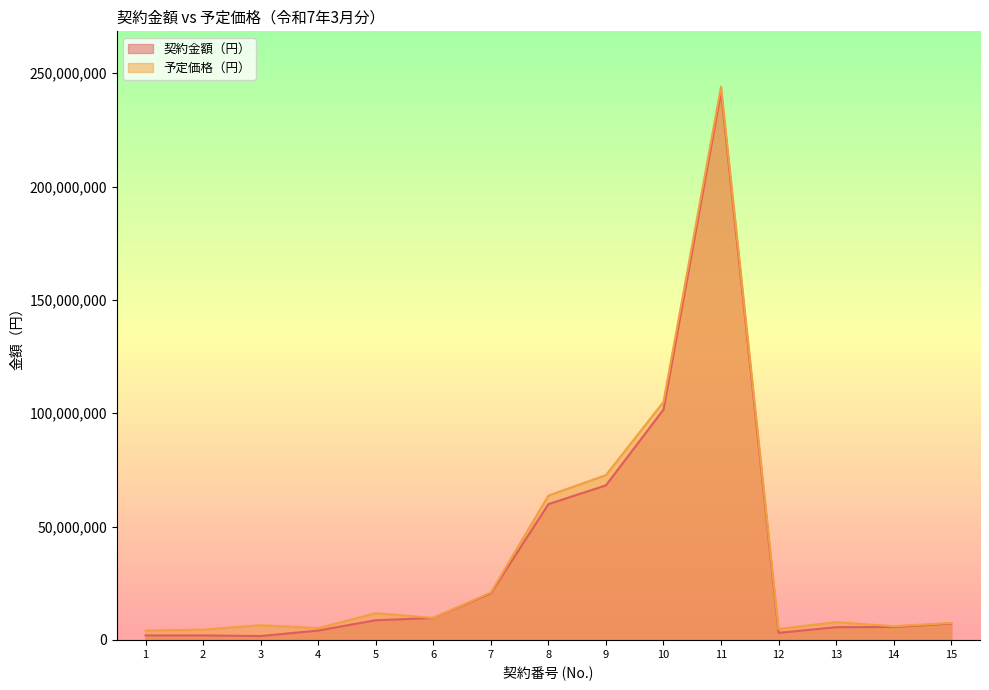

What value does the 予定価格（円） series have at 12?

4840000